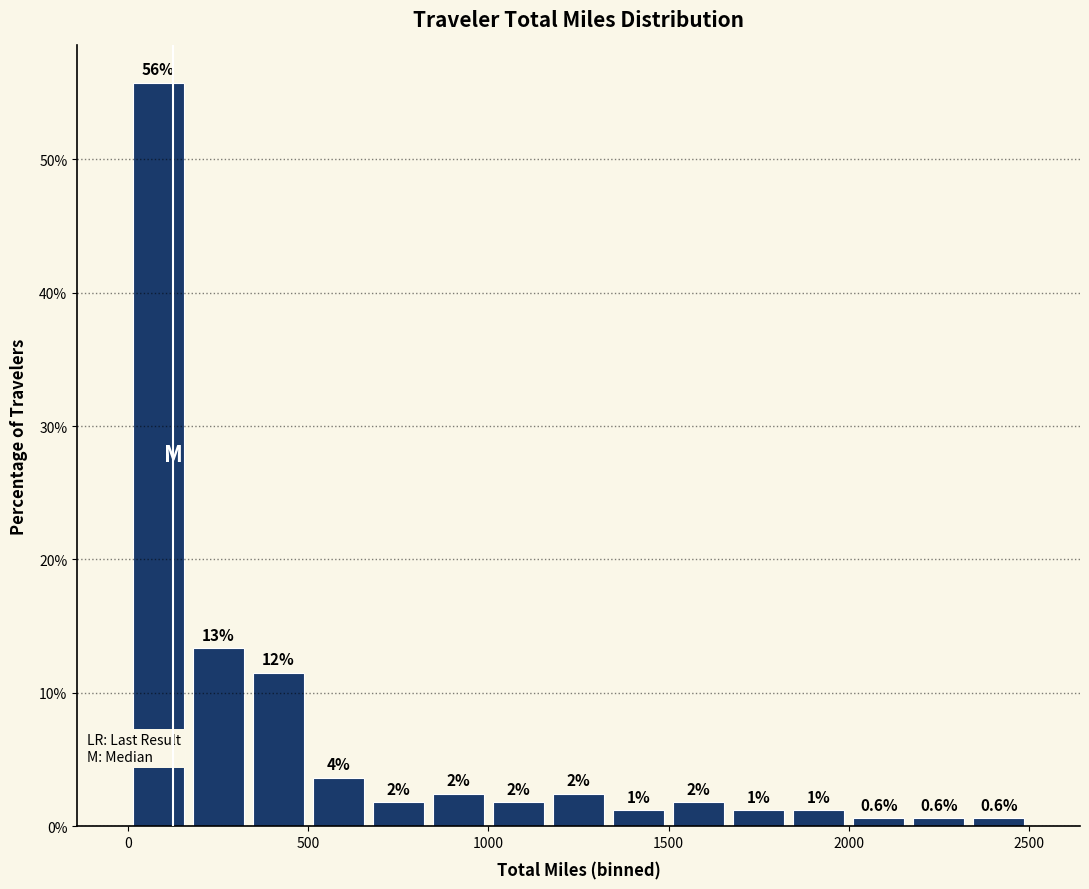

Around what value on the x-axis is the tallest bar? Give the approximate position of its centre, as read against the axis.

100